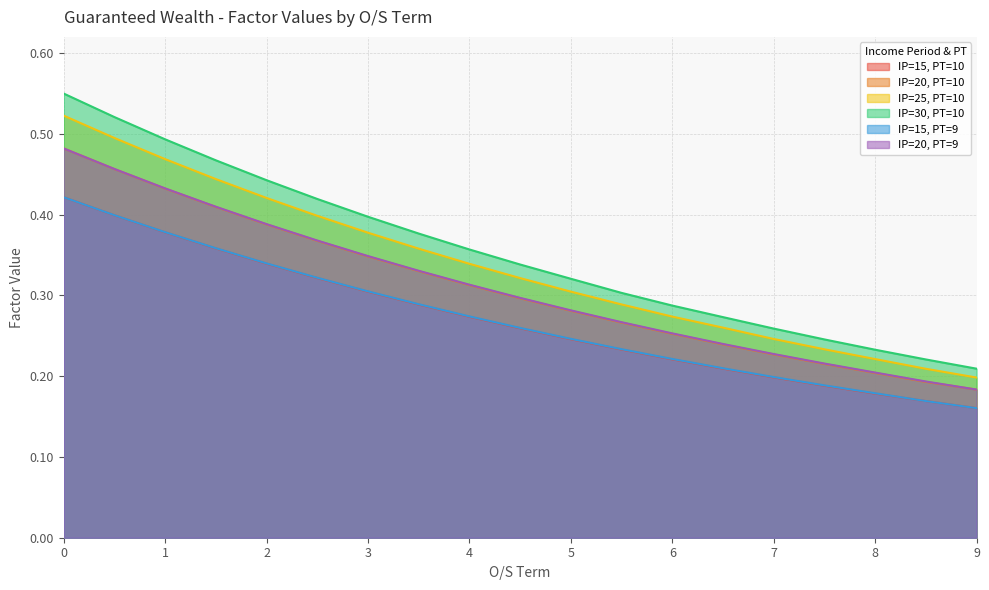

Between 8.5 and 7, which is larger?

7